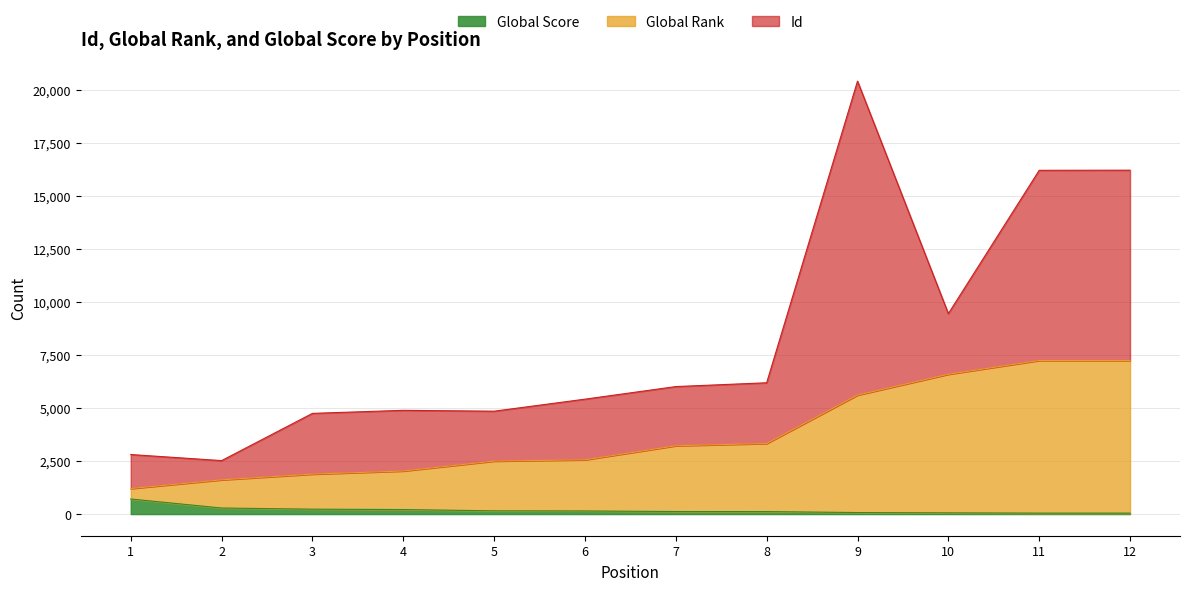

What is the difference between the maximum and second lowest values in the Global Rank series?

5624